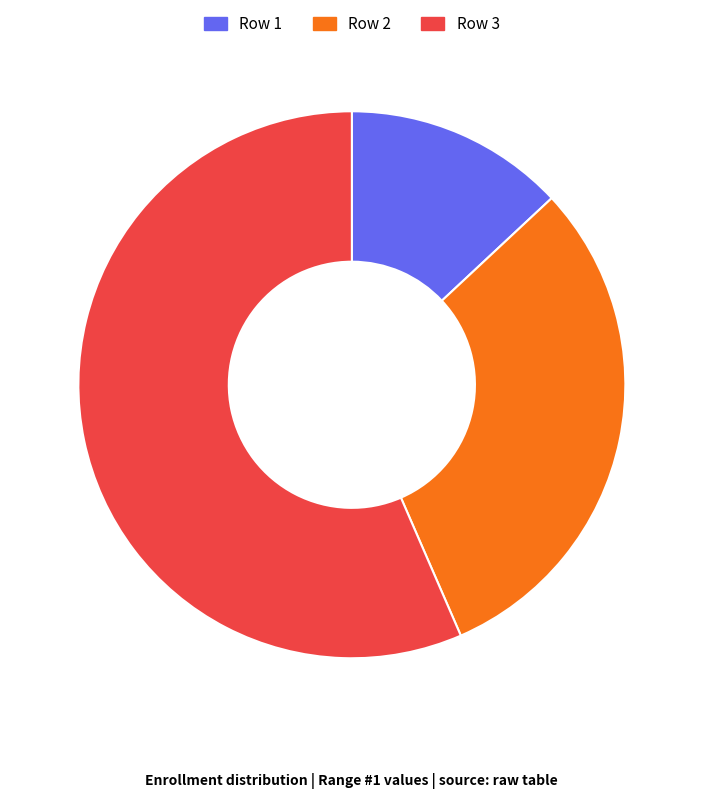

Is it true that Row 2 is 40% of the pie?

False